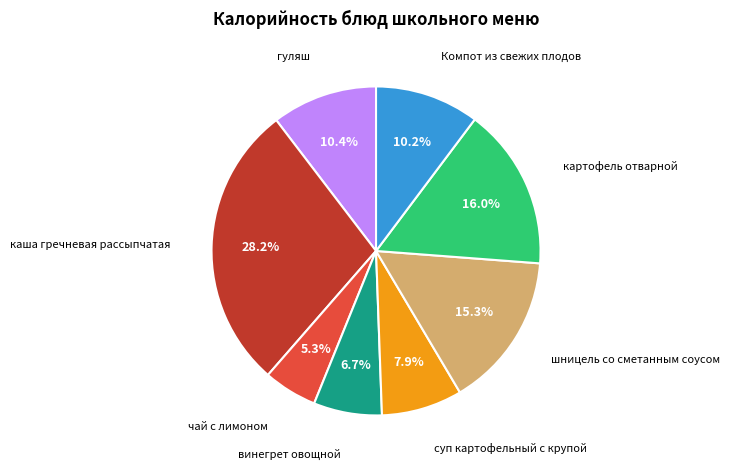

Does any single category account for the majority?

No